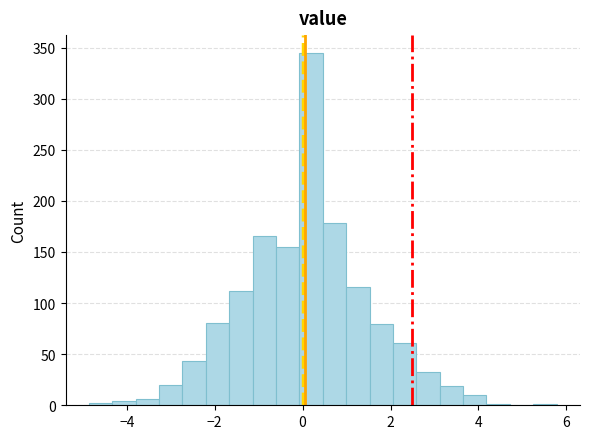

Around what value on the x-axis is the tallest bar? Give the approximate position of its centre, as read against the axis.

0.2